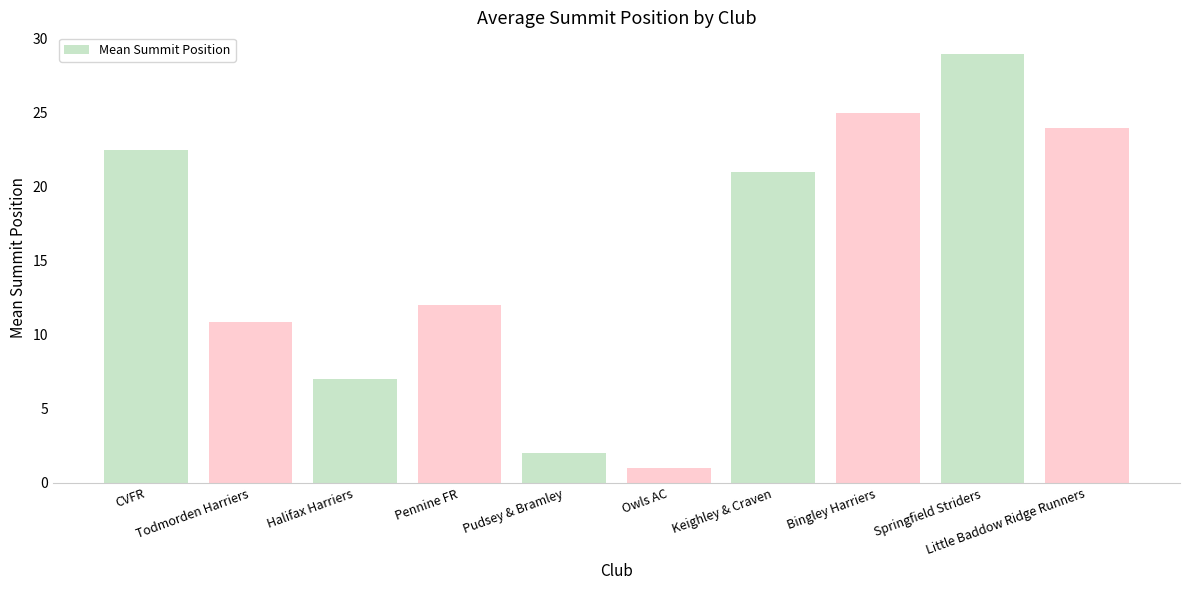

List the labels in order of value, largest first.

Springfield Striders, Bingley Harriers, Little Baddow Ridge Runners, CVFR, Keighley & Craven, Pennine FR, Todmorden Harriers, Halifax Harriers, Pudsey & Bramley, Owls AC